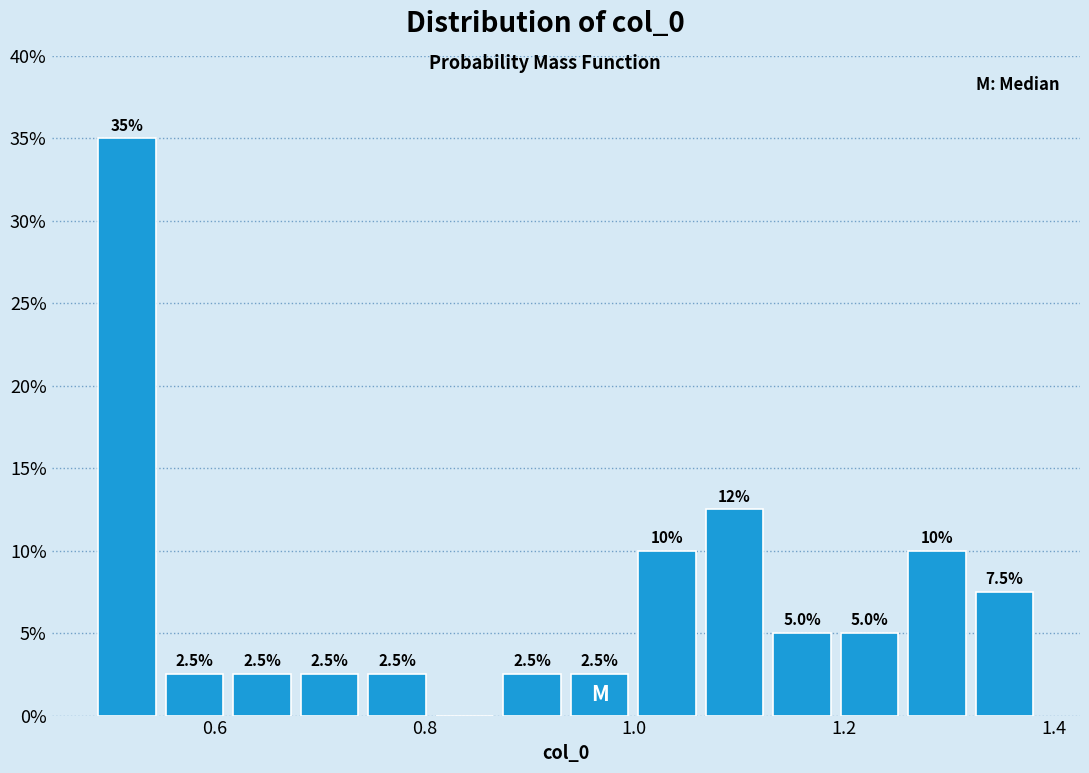

Read against the x-axis, roughly where is the centre of the tallest bar?

0.52